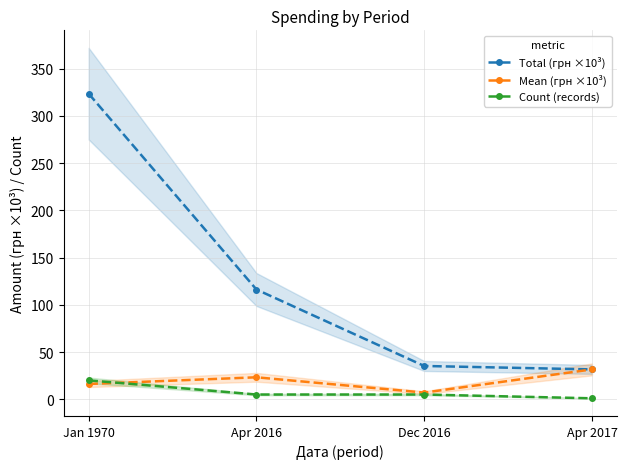

Which series has the largest total across all categories?

Total (грн ×10³)